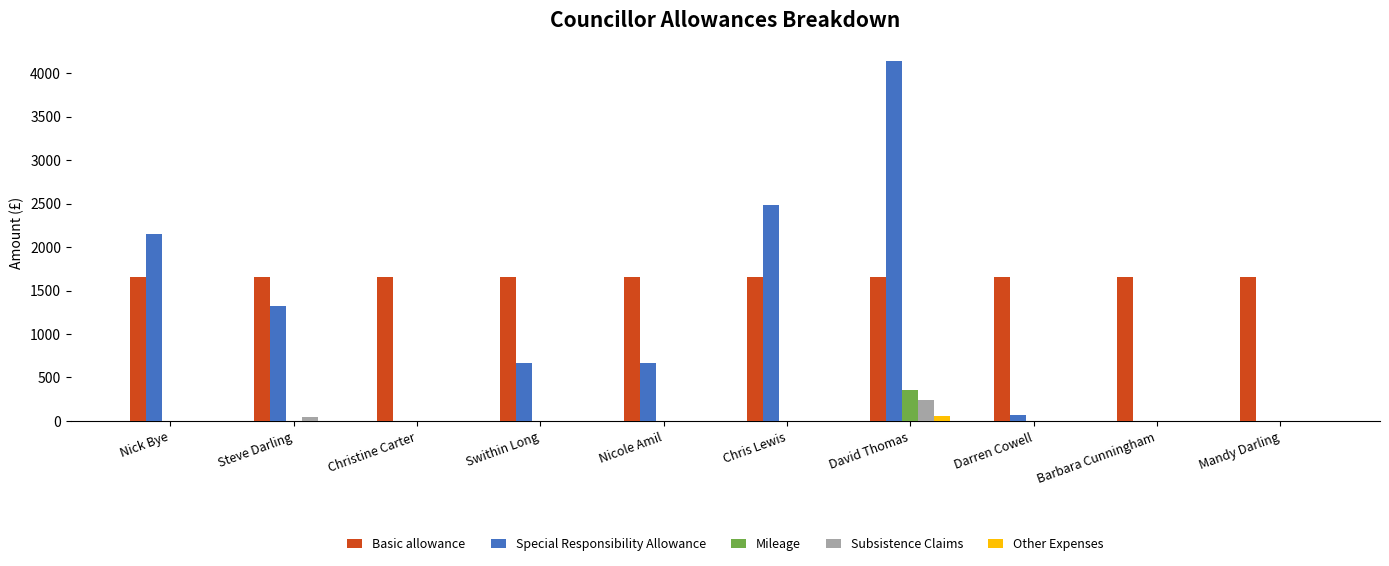

Between Steve Darling and David Thomas, which series saw the biggest shift?

Special Responsibility Allowance